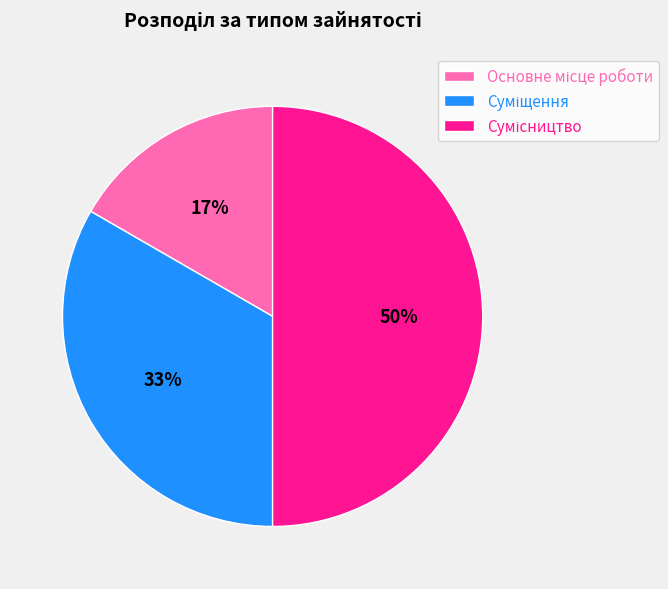

To the nearest percent, what is the average slice percentage?

33%